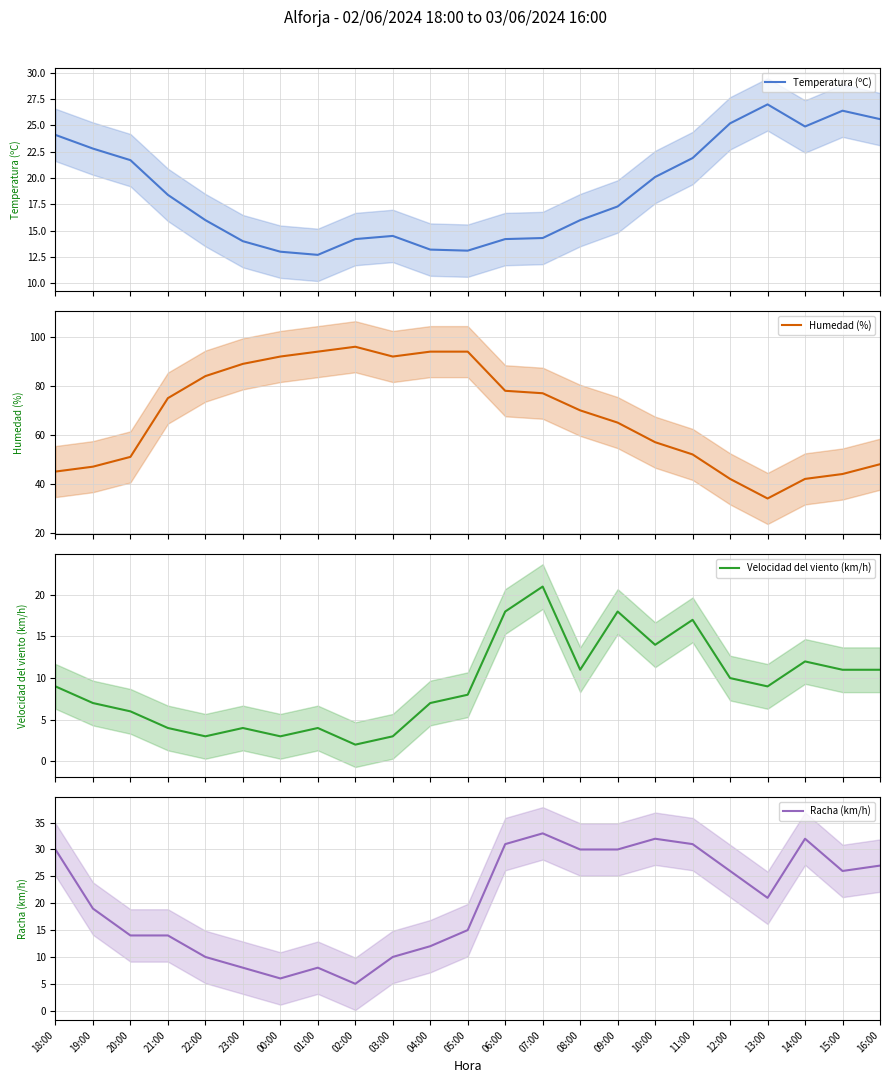

List the series in order of their peak value, highest first.

Humedad (%), Racha (km/h), Temperatura (ºC), Velocidad del viento (km/h)